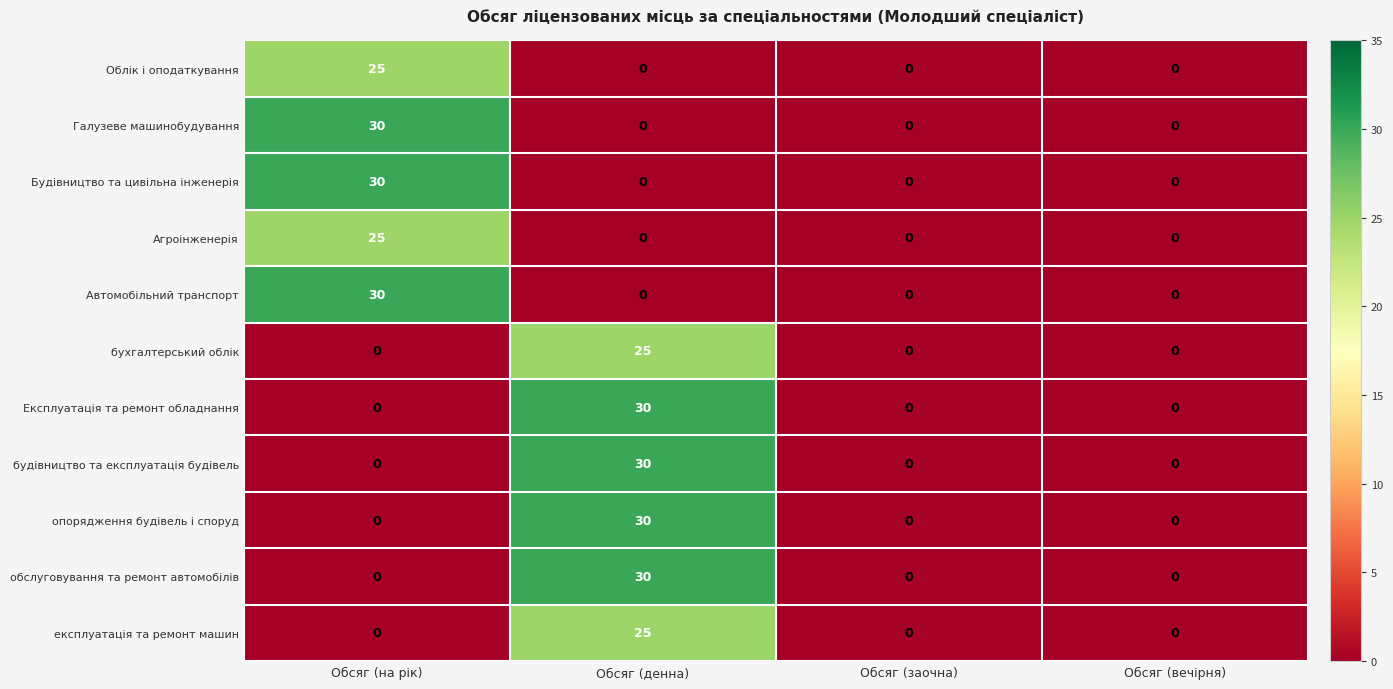

What is the average value of the бухгалтерський облік series?

6